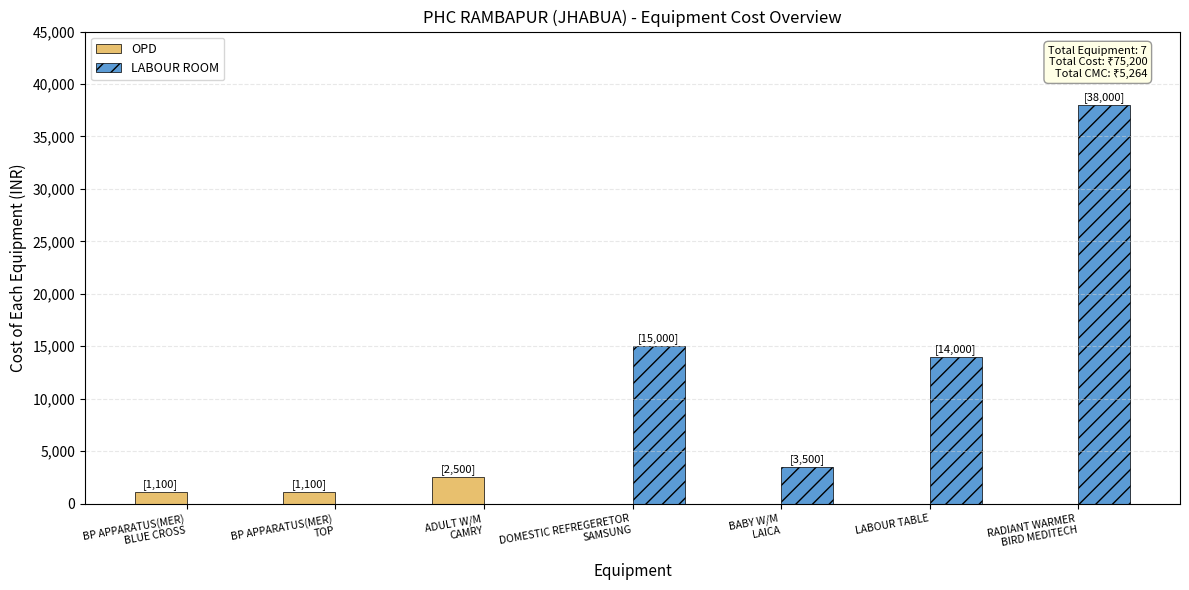

Reading right to left, what are all the values shown in this chart?

OPD: 0	0	0	0	2500	1100	1100
LABOUR ROOM: 38000	14000	3500	15000	0	0	0